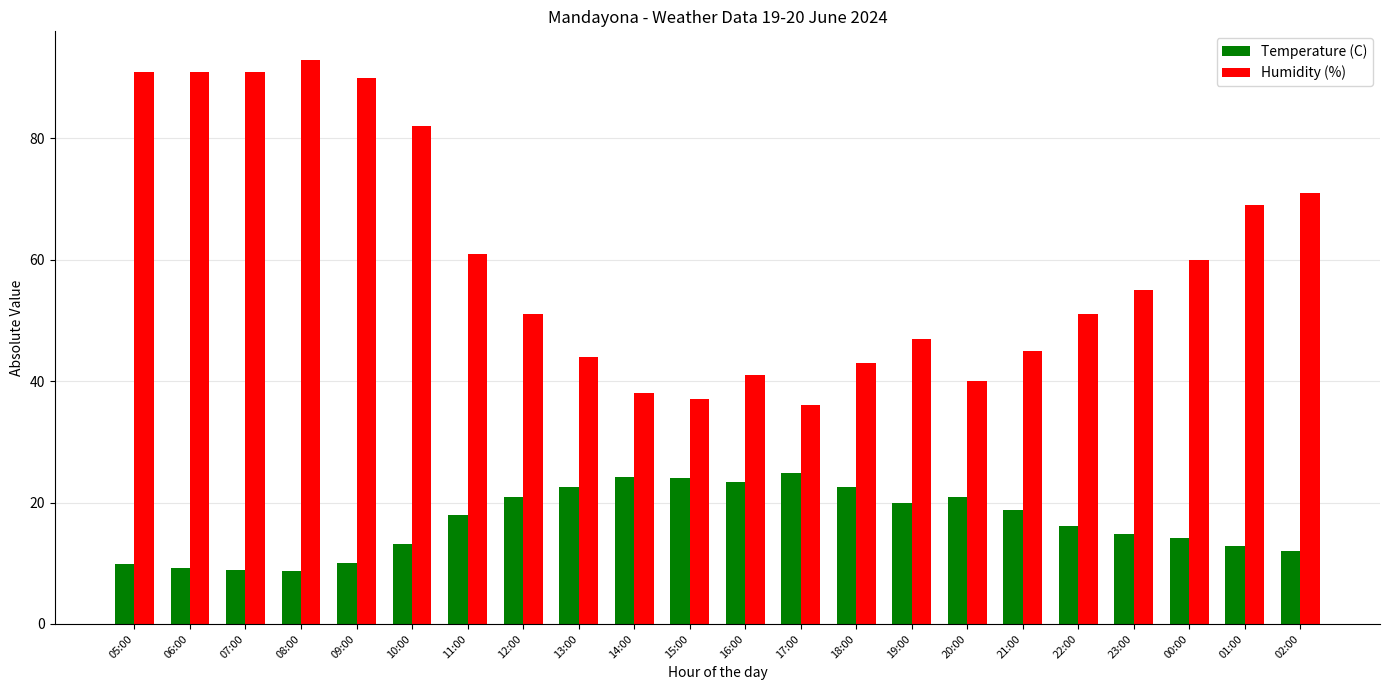

How many values in the Temperature (C) series are below 18?

11